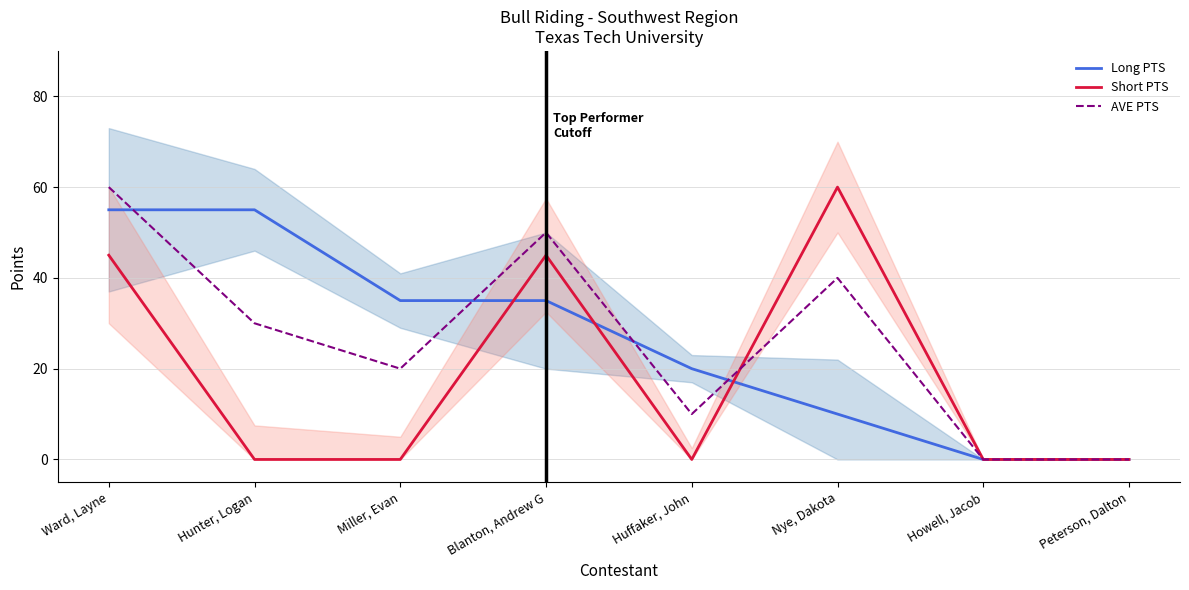

How many data points in Long PTS are above 35?

2